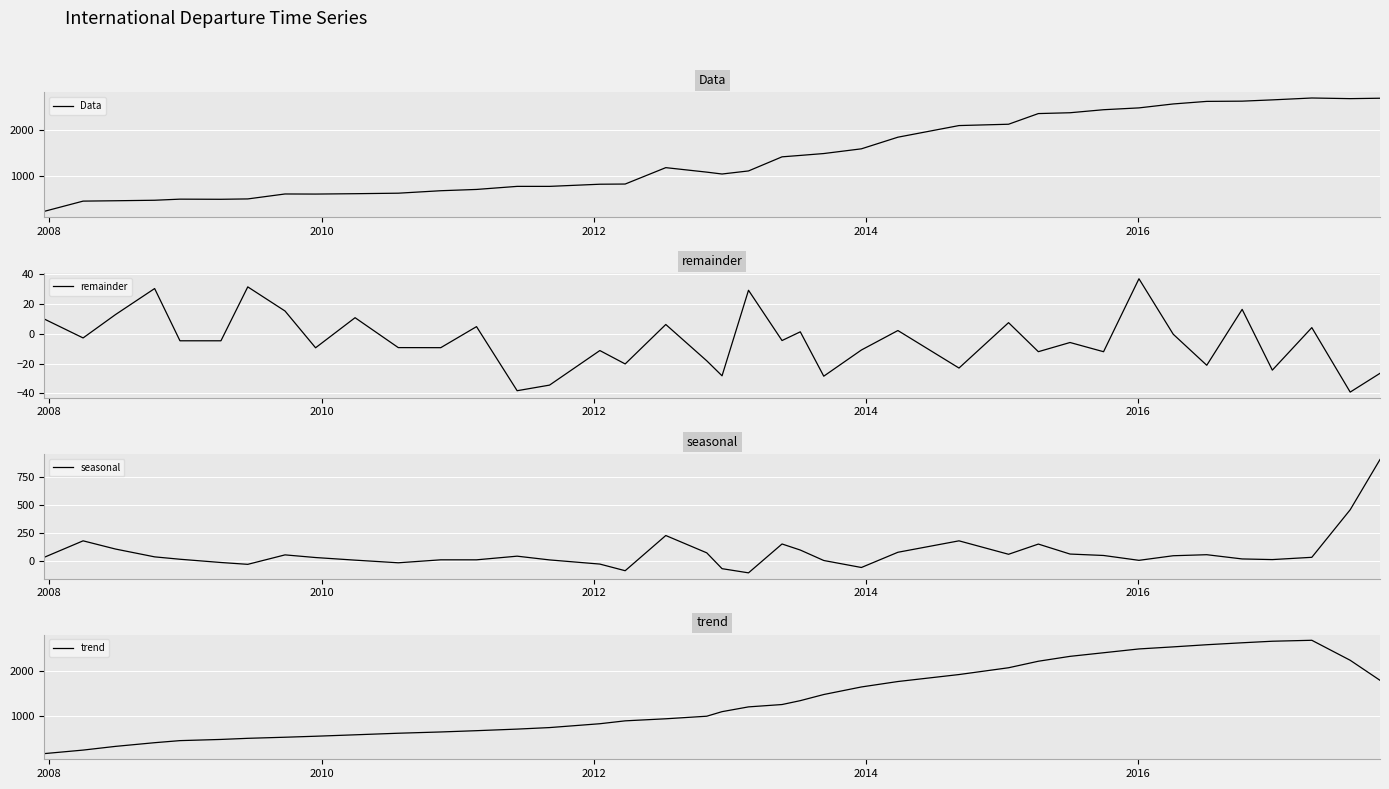

How many lines are shown in the chart?

4